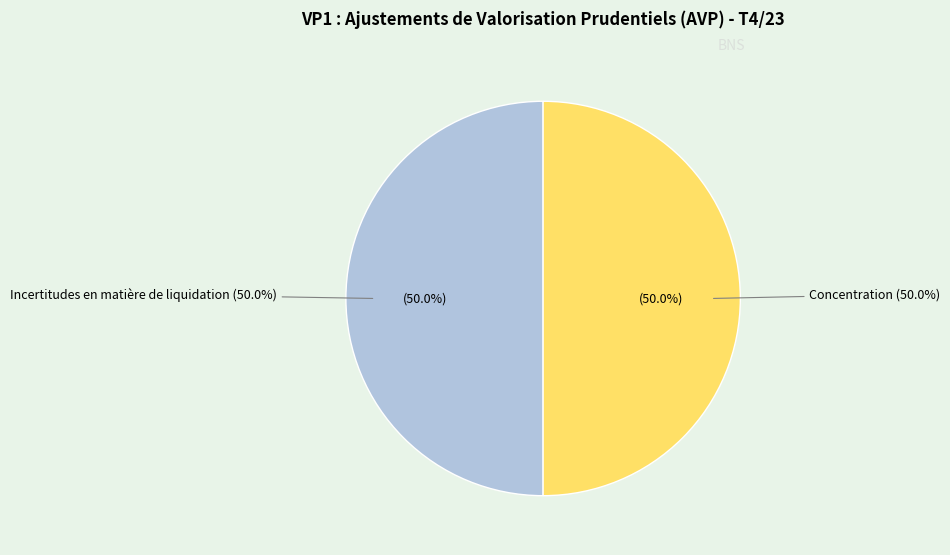

Is there any slice that represents more than half of the pie?

No